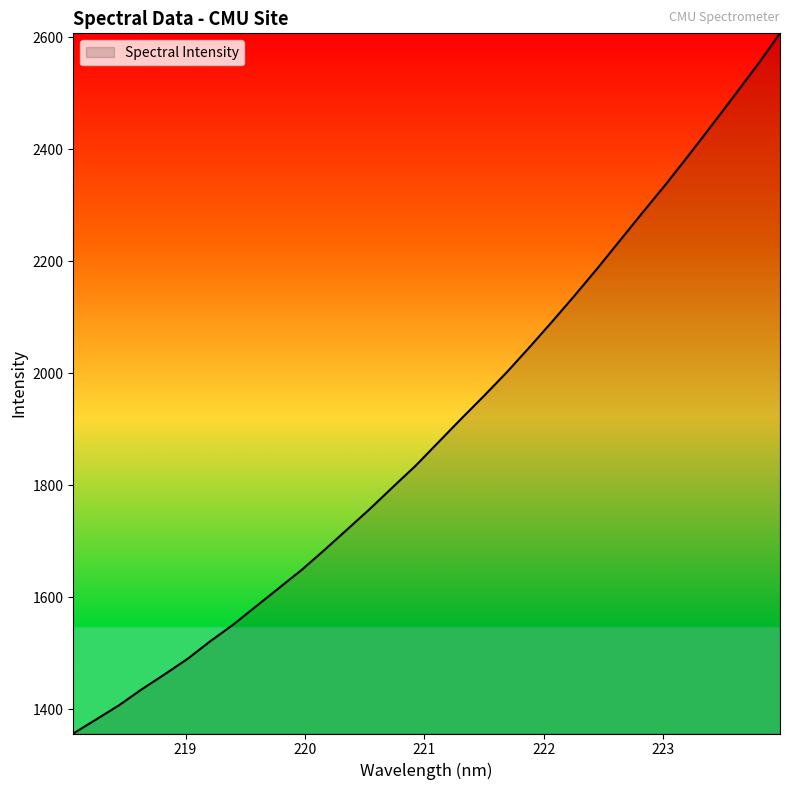

What is the difference between the maximum and minimum values?

1250.1